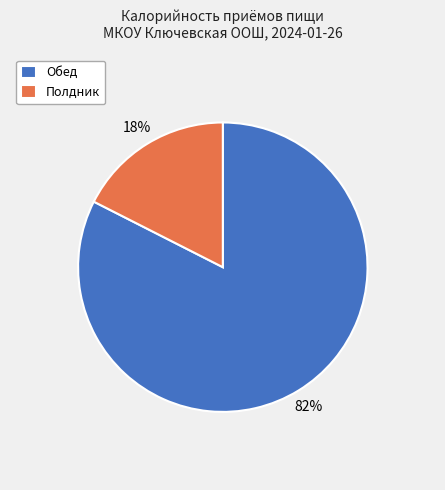

Which slice represents more than half of the pie?

Обед